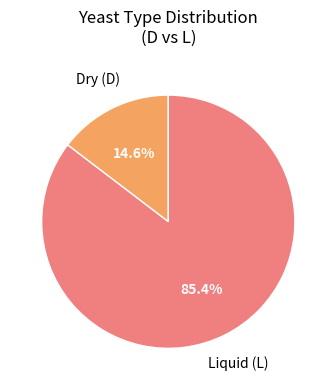

How many segments does this pie chart have?

2